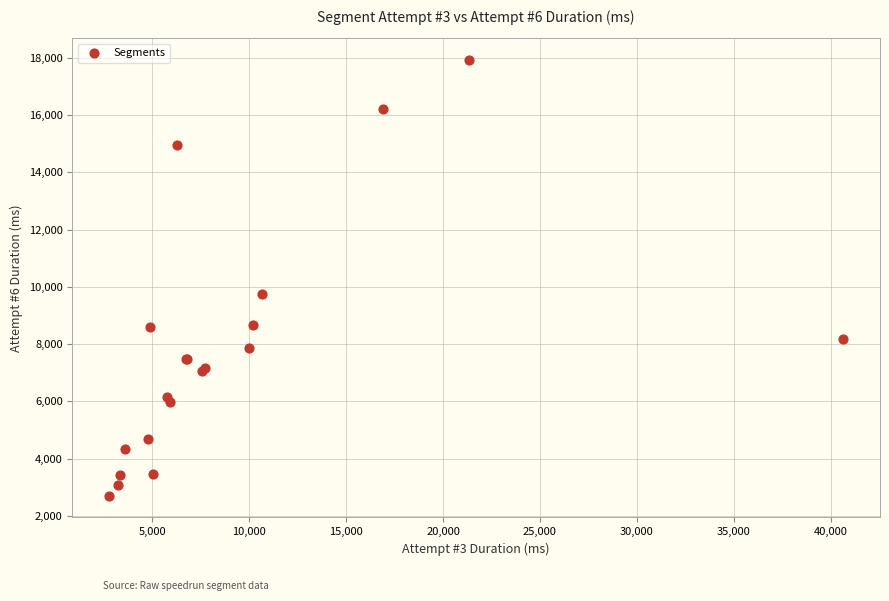

What Y value in the scatter plot is closest to 10312?

9755